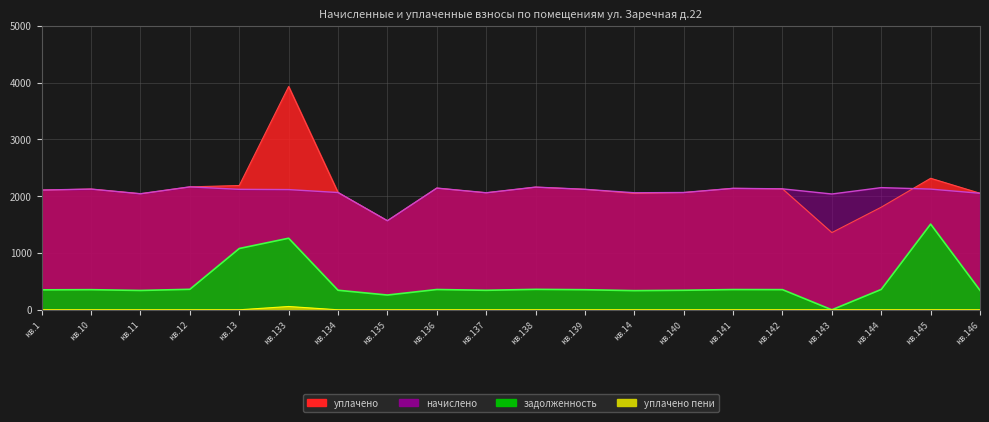

What is the maximum value for начислено?

2164.3